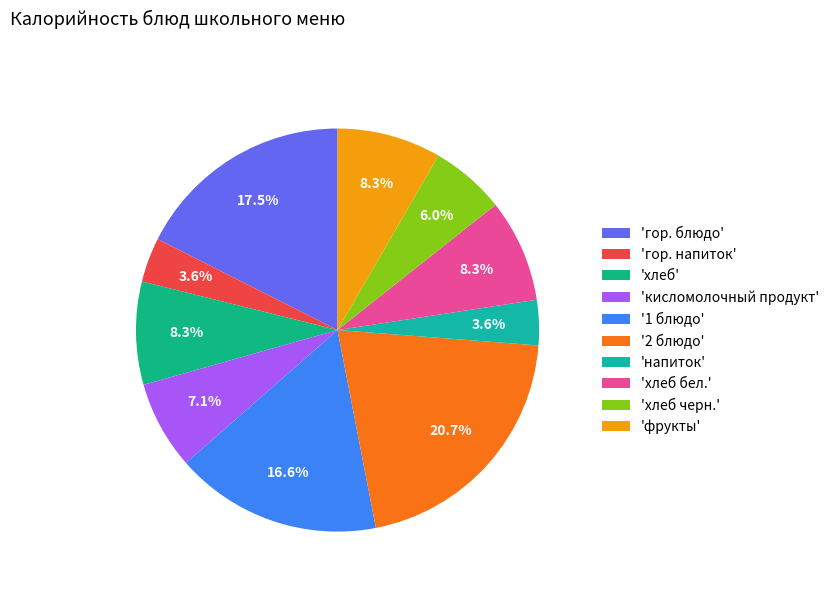

How many slices are in this pie chart?

10